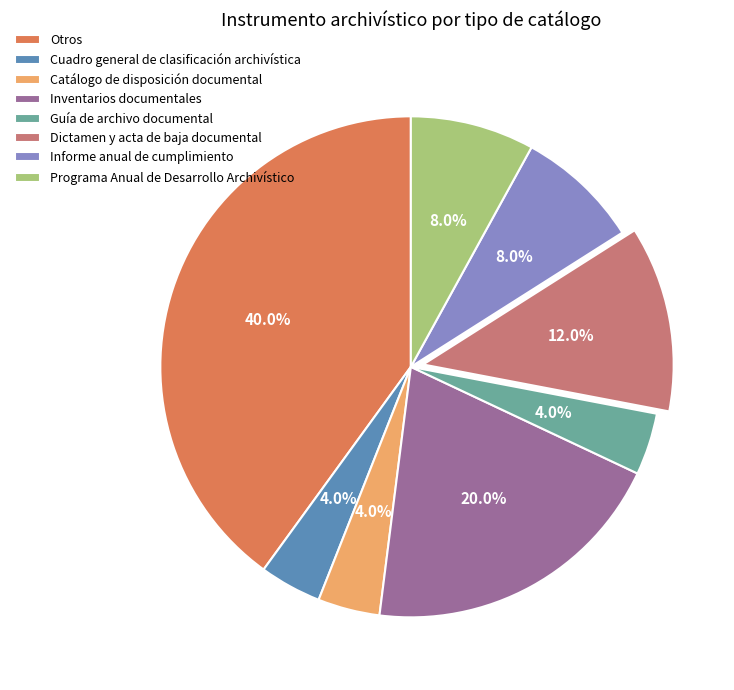

True or false: Informe anual de cumplimiento accounts for 8% of the total.

True